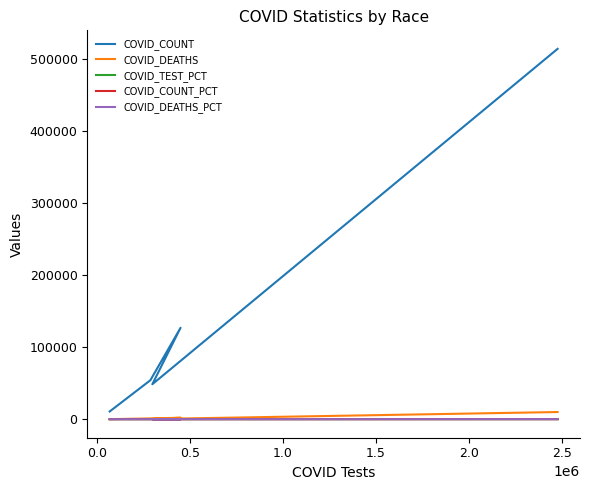

How many times do COVID_DEATHS_PCT and COVID_TEST_PCT cross each other?

3